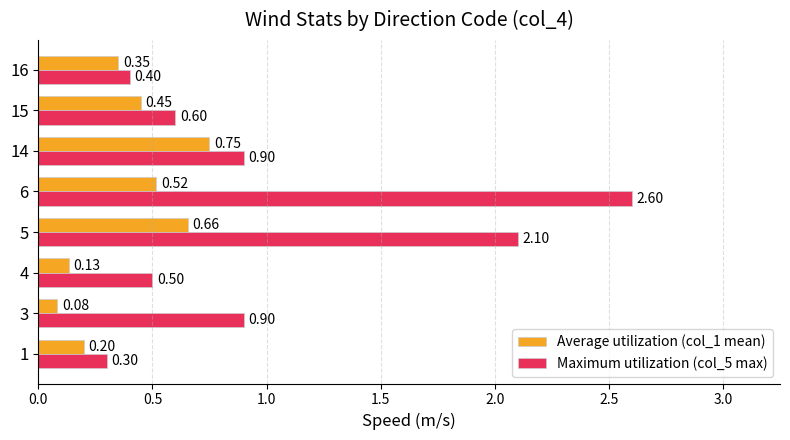

What is the spread (max minus min) of values at 4?

0.4